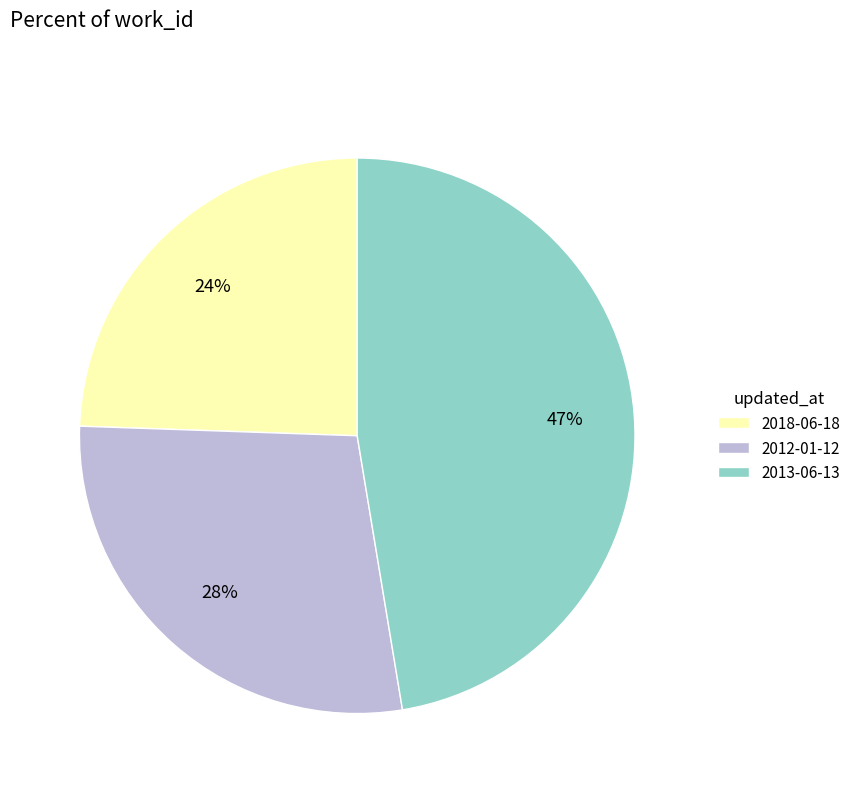

To the nearest percent, what portion does 2013-06-13 represent?

47%